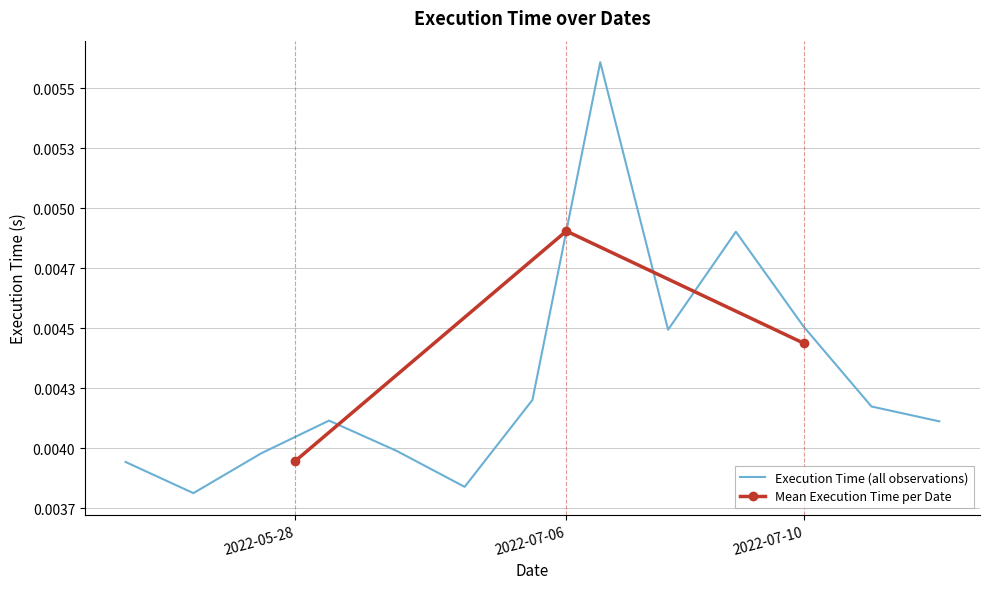

The chart shows a value of 0.0 at 2022-05-28. True or false?

False